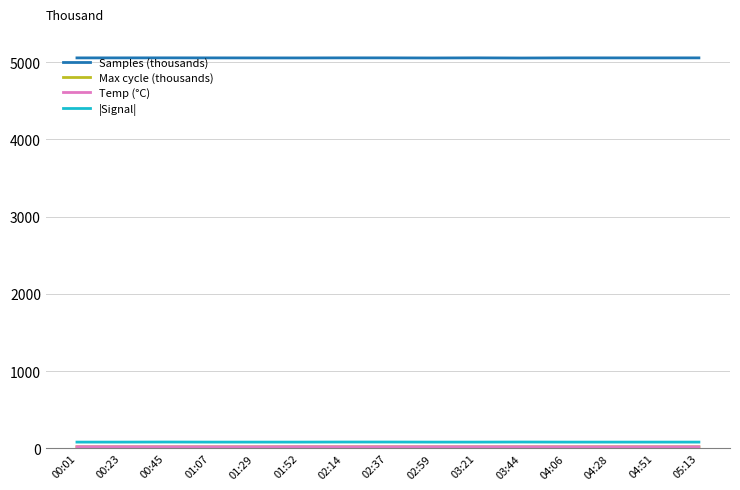

Which series has the largest total across all categories?

Samples (thousands)